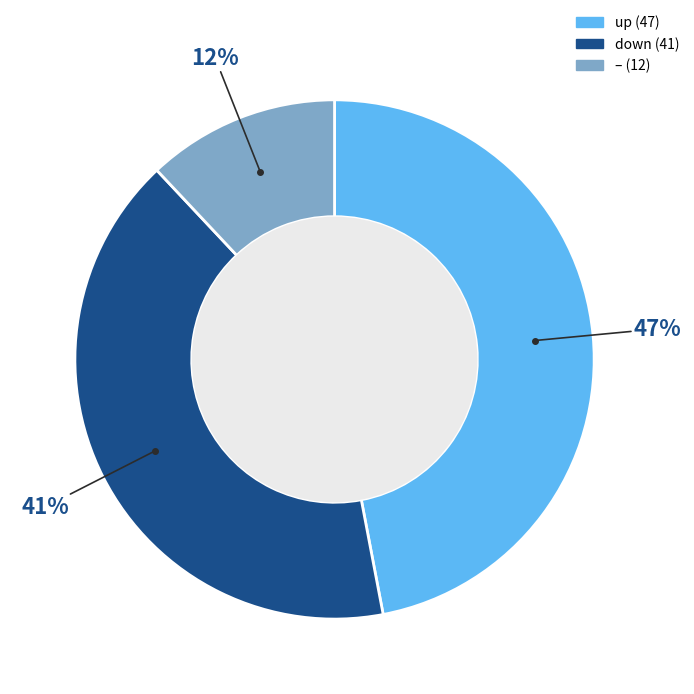

To the nearest percent, what is the average slice percentage?

33%